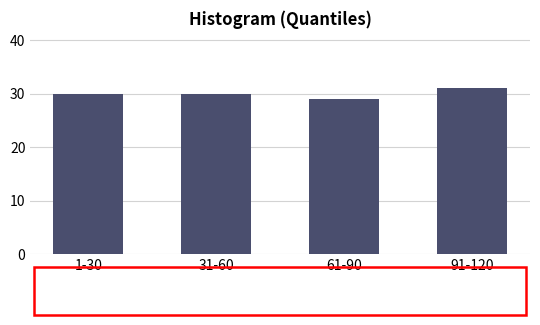

Reading left to right, extract all data points from this chart.

30	30	29	31